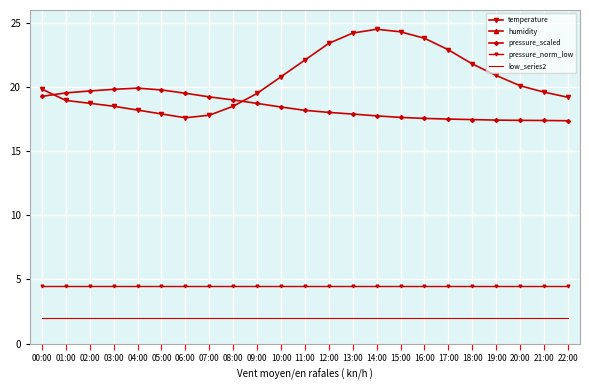

Reading left to right, transcribe all the data shown in this chart.

temperature: 00:00=19.8	01:00=18.9	02:00=18.7	03:00=18.5	04:00=18.2	05:00=17.9	06:00=17.6	07:00=17.8	08:00=18.5	09:00=19.5	10:00=20.8	11:00=22.1	12:00=23.4	13:00=24.2	14:00=24.5	15:00=24.3	16:00=23.8	17:00=22.9	18:00=21.8	19:00=20.9	20:00=20.1	21:00=19.6	22:00=19.2
humidity: 00:00=54.9	01:00=60.1	02:00=60.0	03:00=62.0	04:00=63.5	05:00=65.0	06:00=66.5	07:00=65.0	08:00=62.0	09:00=58.0	10:00=54.0	11:00=50.0	12:00=47.0	13:00=45.0	14:00=44.0	15:00=45.0	16:00=47.0	17:00=50.0	18:00=53.0	19:00=55.0	20:00=56.0	21:00=55.5	22:00=55.0
pressure_scaled: 00:00=19.3	01:00=19.5	02:00=19.7	03:00=19.8	04:00=19.9	05:00=19.8	06:00=19.5	07:00=19.2	08:00=19.0	09:00=18.7	10:00=18.4	11:00=18.2	12:00=18.0	13:00=17.9	14:00=17.8	15:00=17.6	16:00=17.6	17:00=17.5	18:00=17.5	19:00=17.4	20:00=17.4	21:00=17.4	22:00=17.4
pressure_norm_low: 00:00=4.5	01:00=4.5	02:00=4.5	03:00=4.5	04:00=4.5	05:00=4.5	06:00=4.5	07:00=4.5	08:00=4.5	09:00=4.5	10:00=4.5	11:00=4.5	12:00=4.5	13:00=4.5	14:00=4.5	15:00=4.5	16:00=4.5	17:00=4.5	18:00=4.5	19:00=4.5	20:00=4.5	21:00=4.5	22:00=4.5
low_series2: 00:00=2.0	01:00=2.0	02:00=2.0	03:00=2.0	04:00=2.0	05:00=2.0	06:00=2.0	07:00=2.0	08:00=2.0	09:00=2.0	10:00=2.0	11:00=2.0	12:00=2.0	13:00=2.0	14:00=2.0	15:00=2.0	16:00=2.0	17:00=2.0	18:00=2.0	19:00=2.0	20:00=2.0	21:00=2.0	22:00=2.0